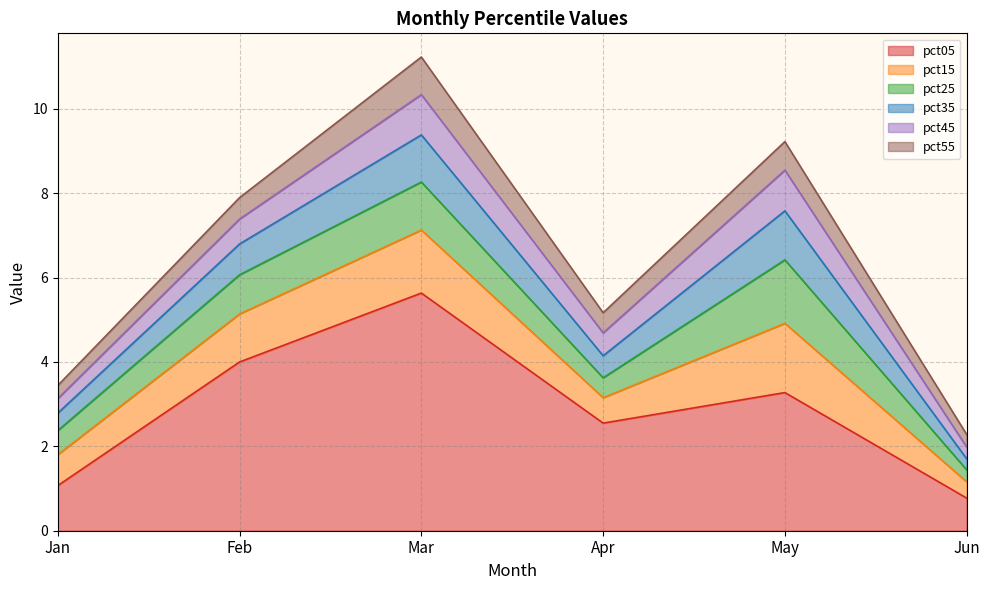

In pct25, how many points are lower than both neighbors (excluding endpoints)?

1